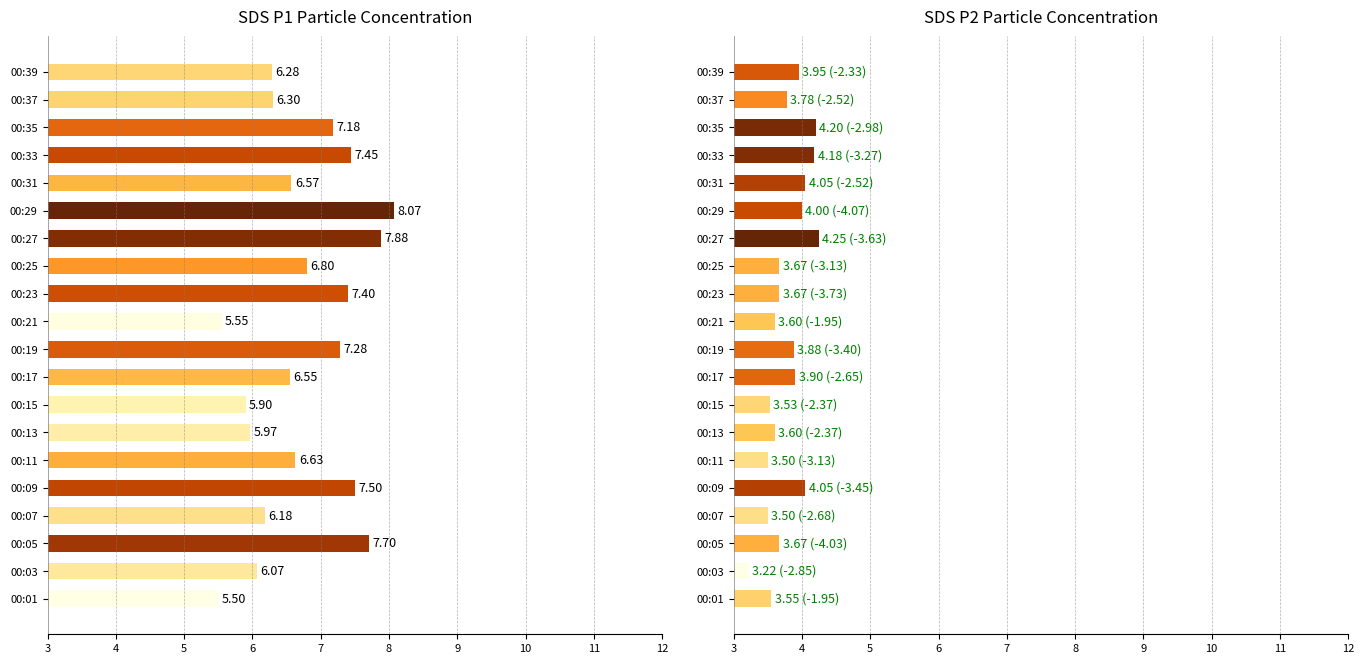

Which has a higher value, 00:11 or 00:13?

00:11